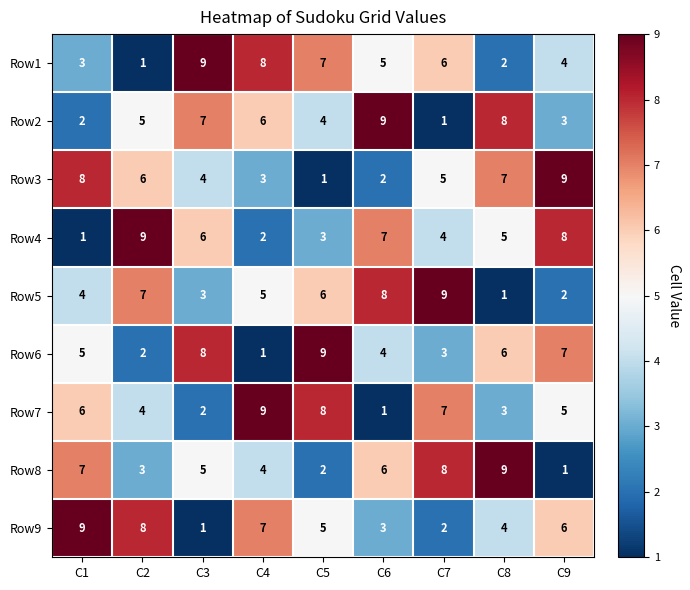

Where is Row9 nearest to the value 5?

C5